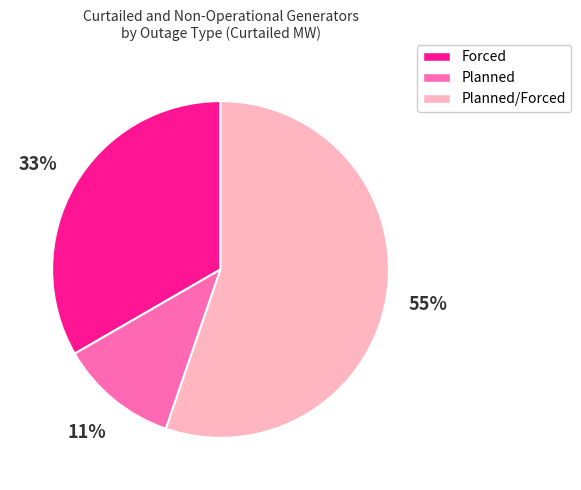

Is there any slice that represents more than half of the pie?

Yes